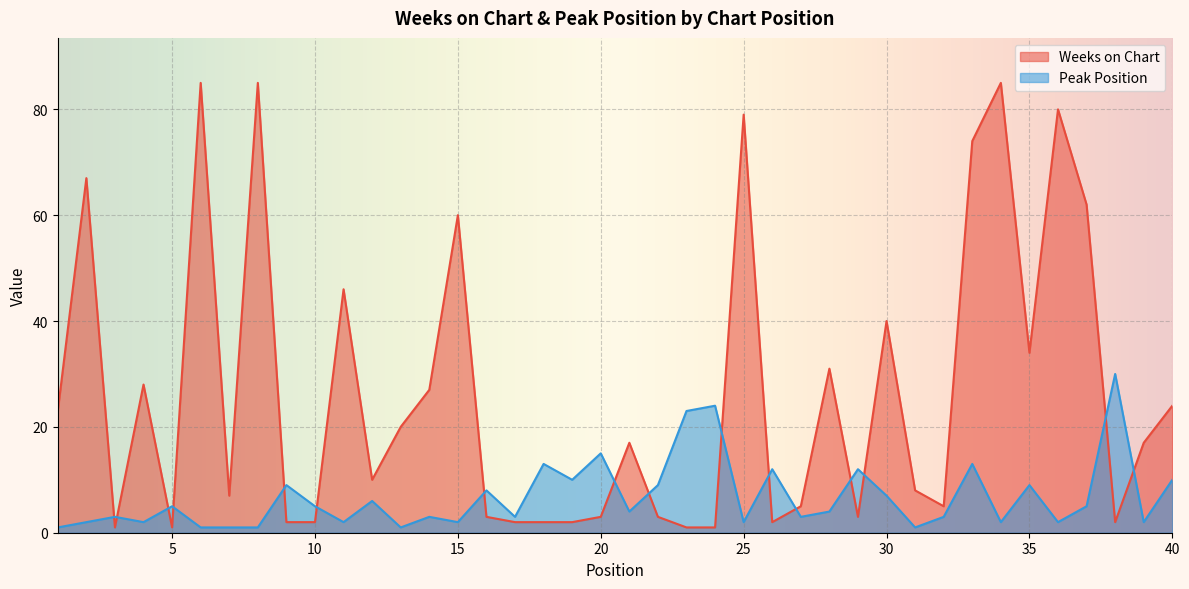

What is the sum of the Weeks on Chart values at 1 and 37?

85